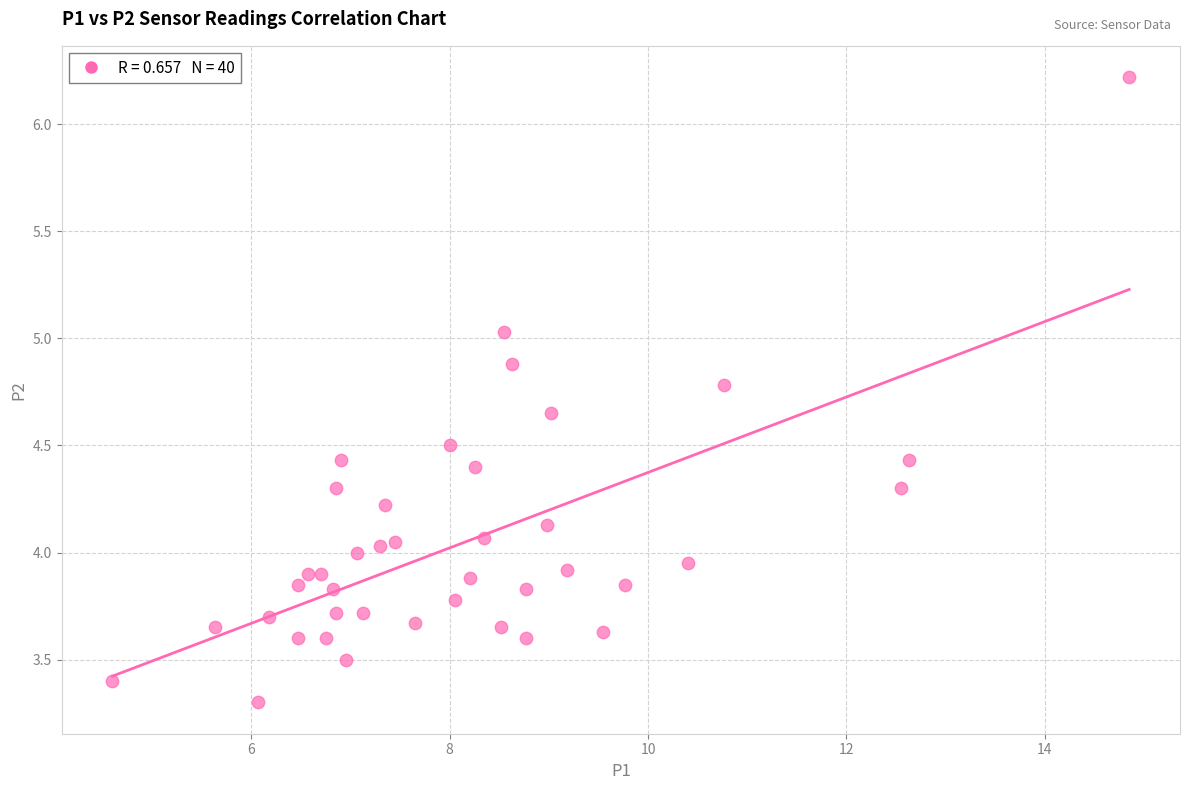

What is the range of X values (max minus min)?

10.2